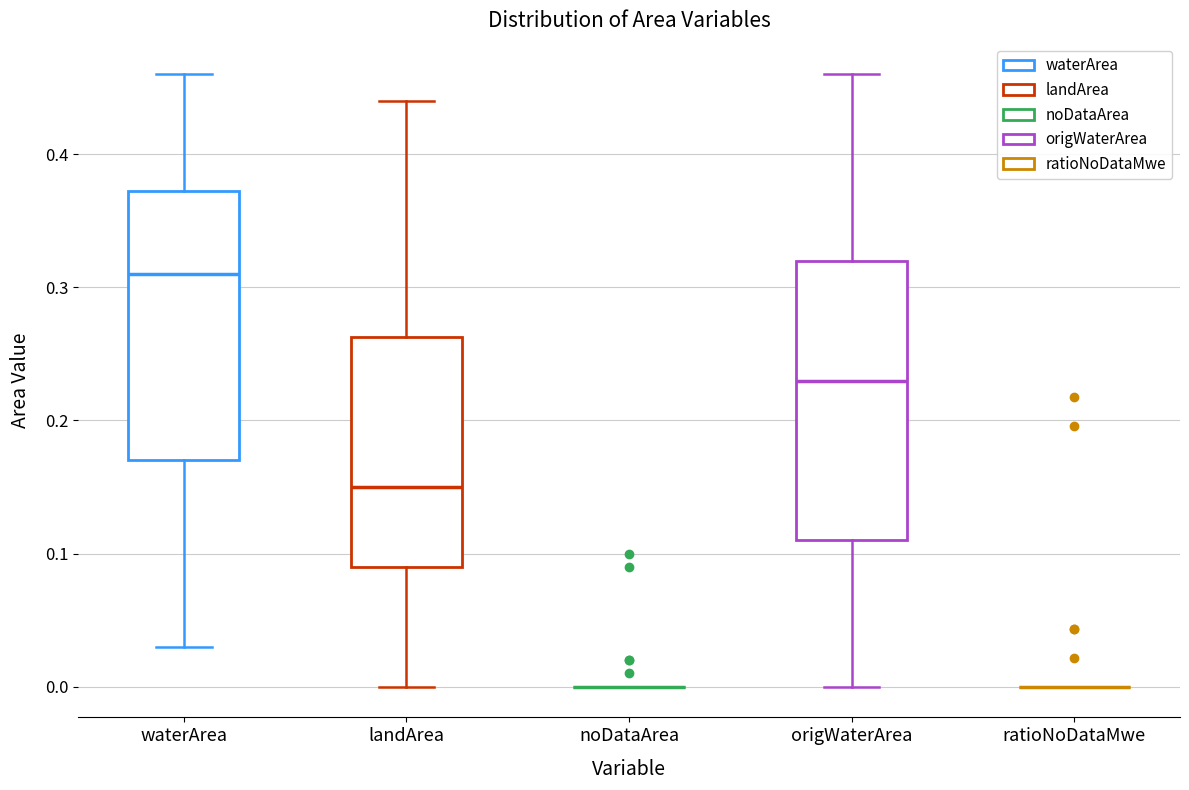

Where is the lower edge of the box for origWaterArea on the y-axis? The values are not printed on the chart, so give them approximately, as read against the axis.

0.11